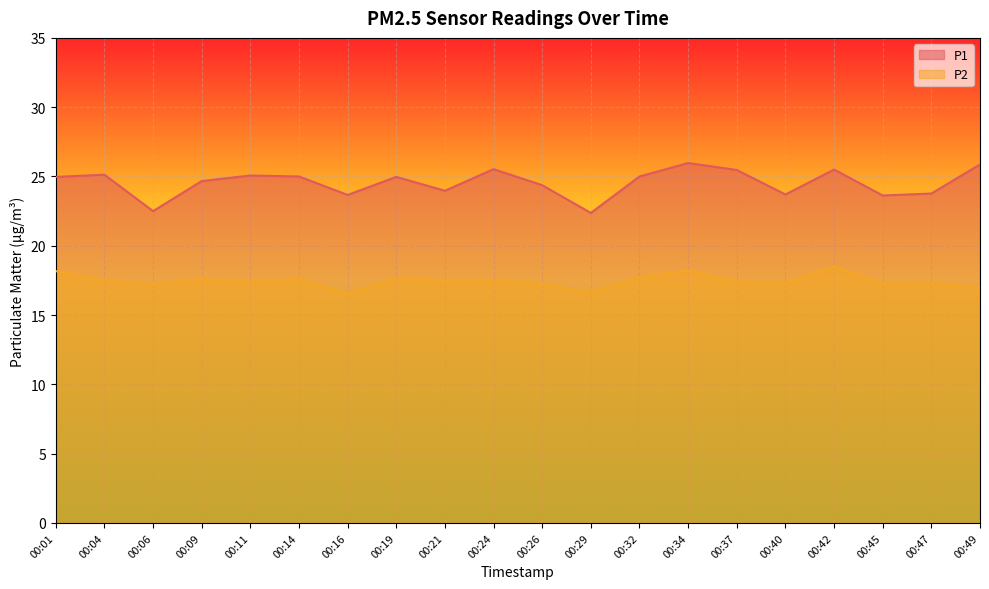

What is the value of the P2 point at the 14th from the left?

18.2